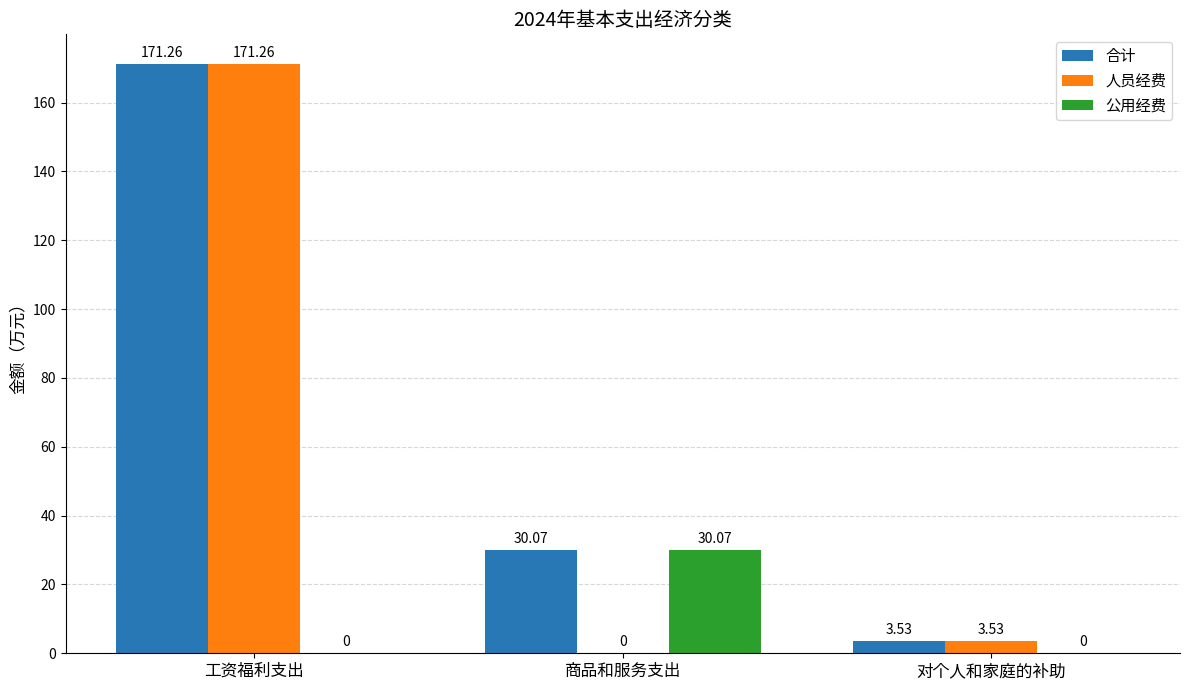

What is the total value across all series at 商品和服务支出?

60.1